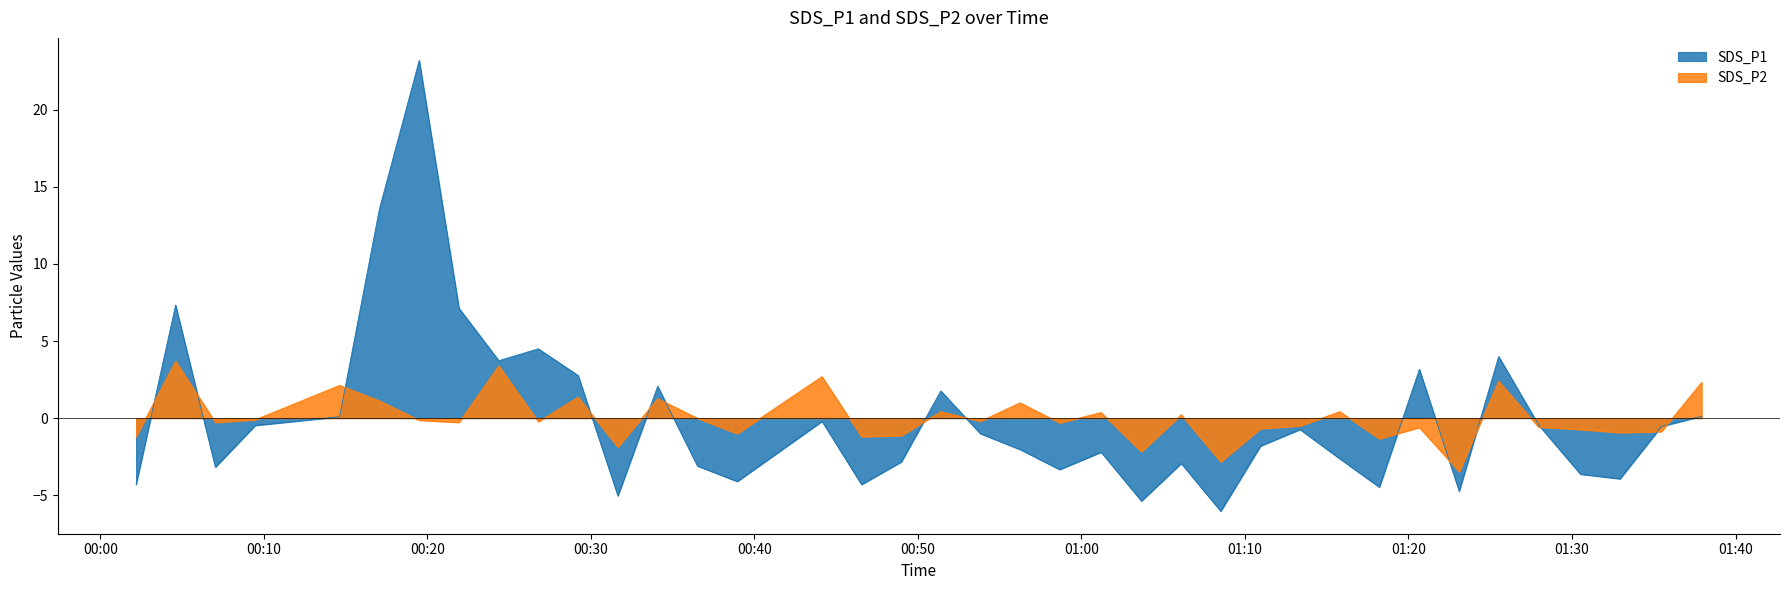

Between 2023/02/09 01:18:13 and 2023/02/09 01:13:22, which is larger?

2023/02/09 01:13:22